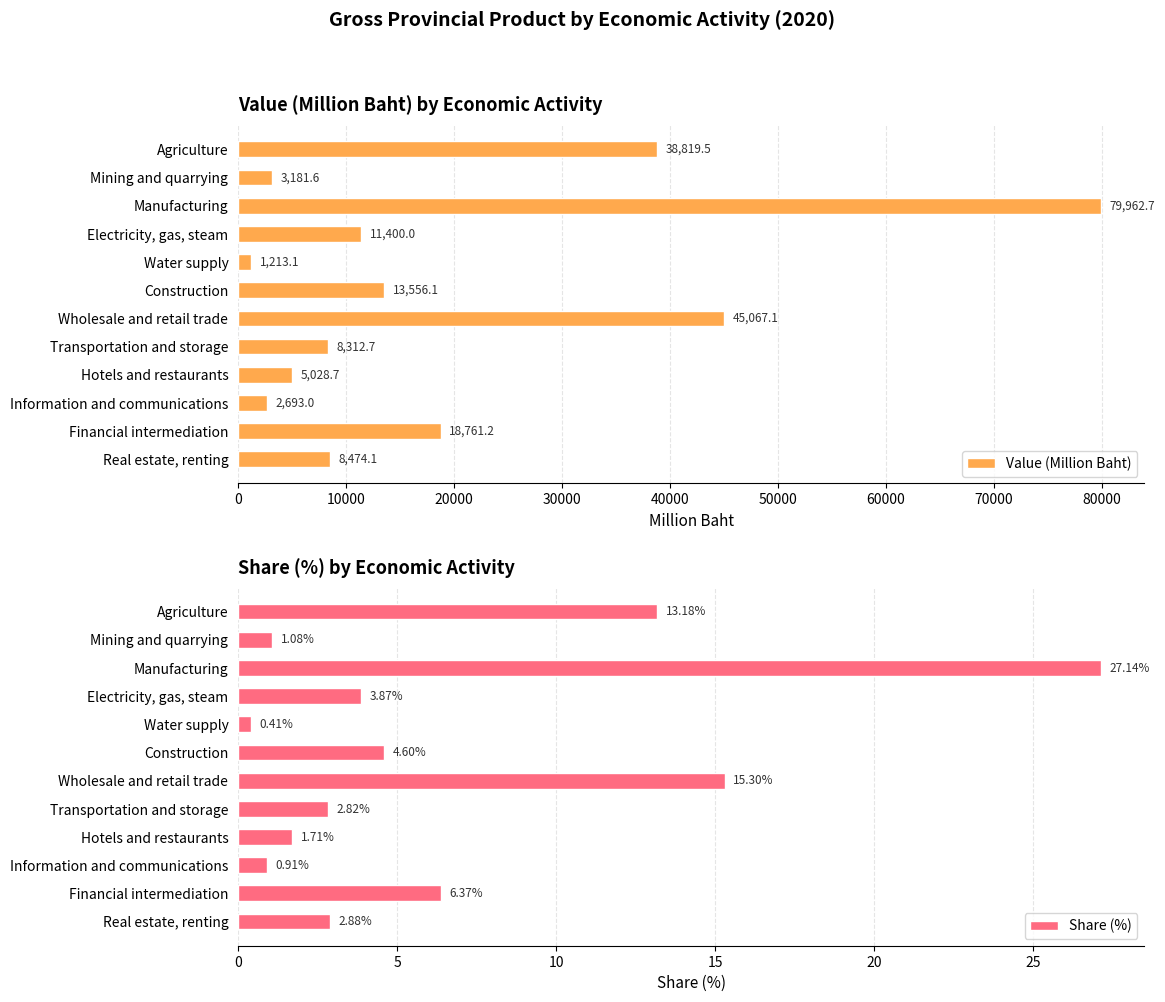

What is the average value of the Value (Million Baht) series?

19705.8